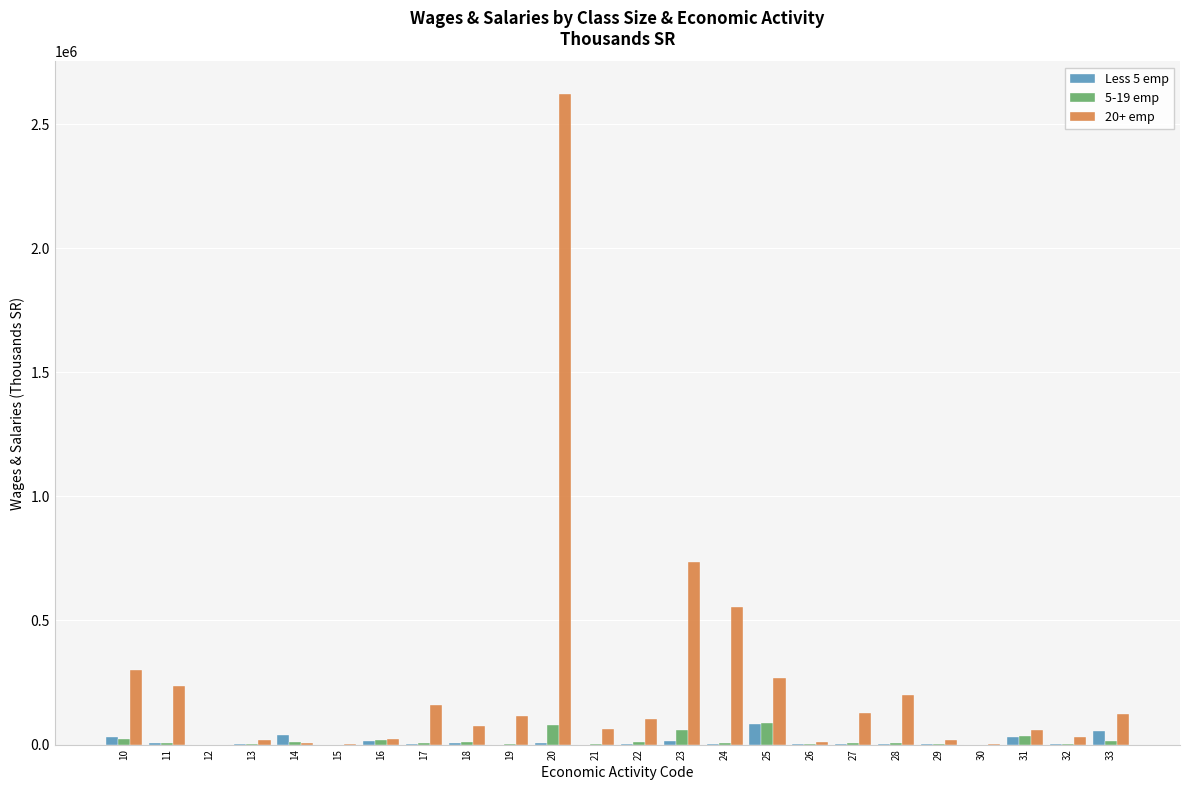

Which series has the largest total across all categories?

20+ emp